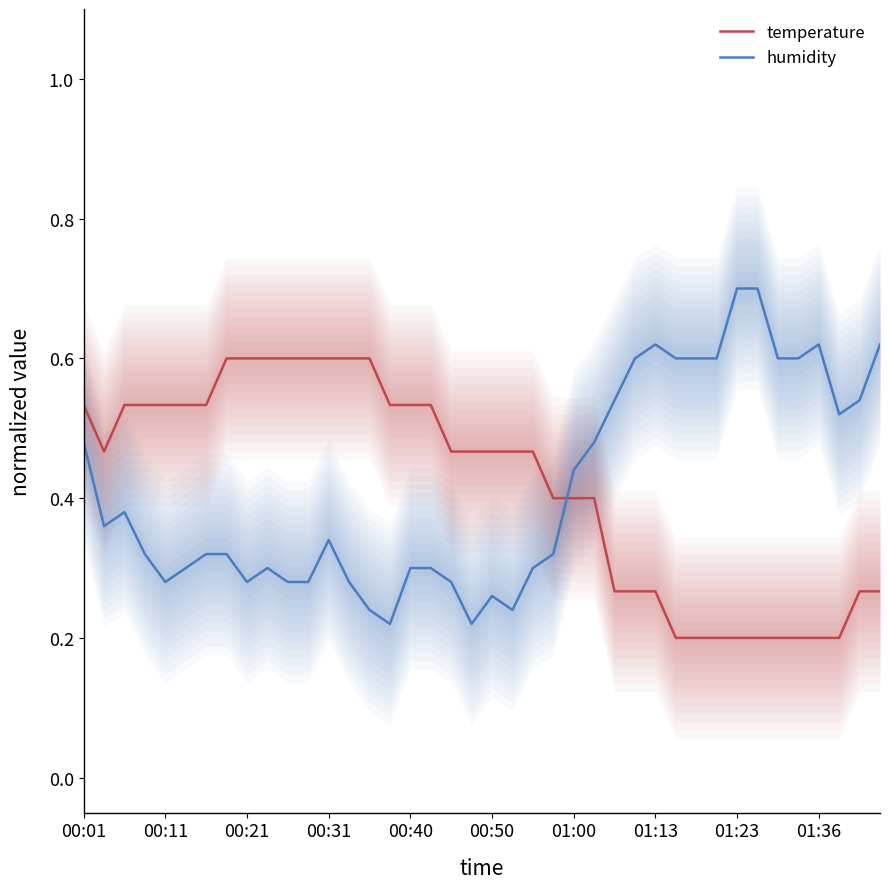

After their last crossing, which series has the higher values: temperature or humidity?

humidity